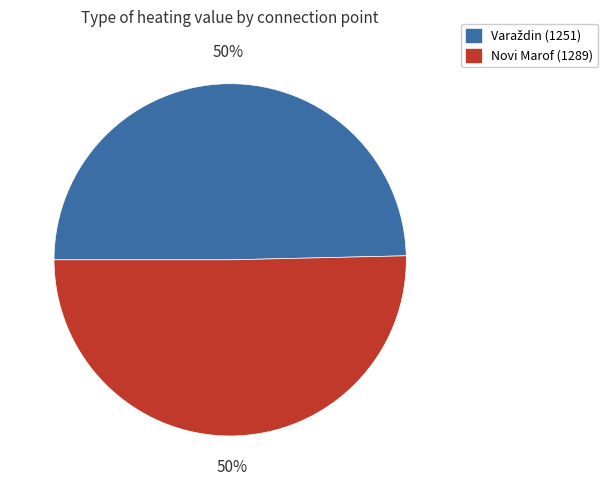

What percentage is the Novi Marof (1289) slice, to the nearest percent?

50%